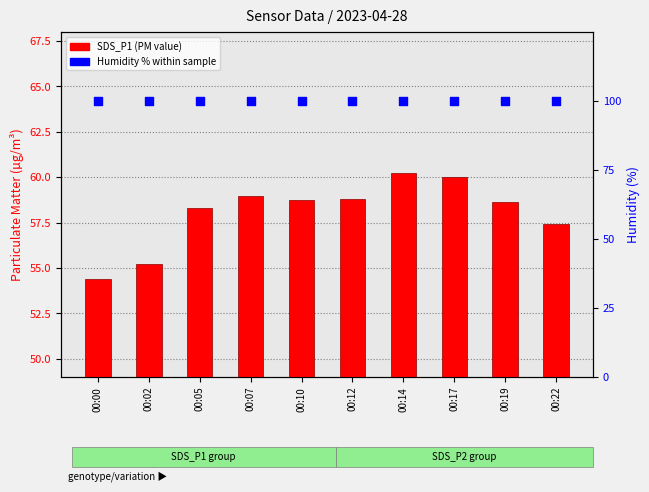

Which series has the largest total across all categories?

Humidity (%)